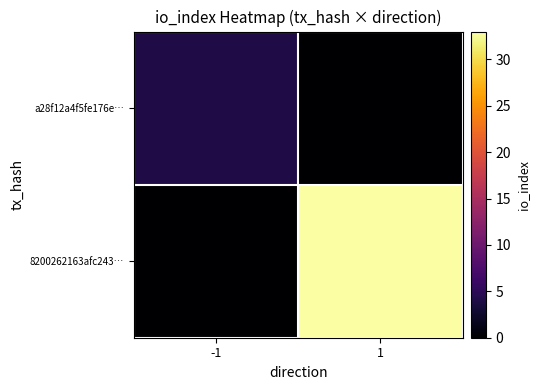

Reading left to right, what are all the values shown in this chart?

a28f12a4f5fe176e…: -1=4	1=0
8200262163afc243…: -1=0	1=33